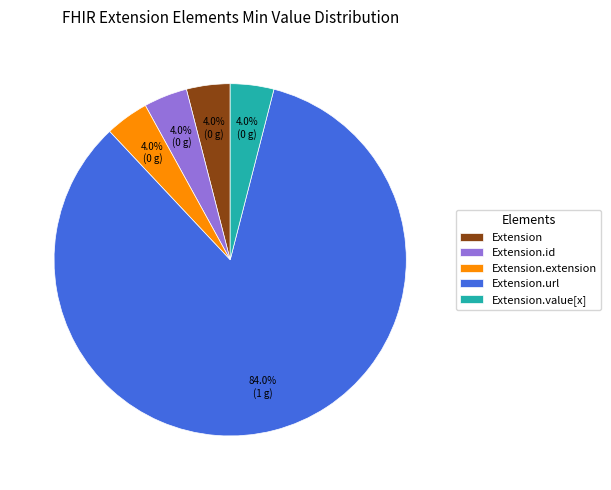

Combined, what portion of the pie is Extension.extension and Extension.url?

88.0%